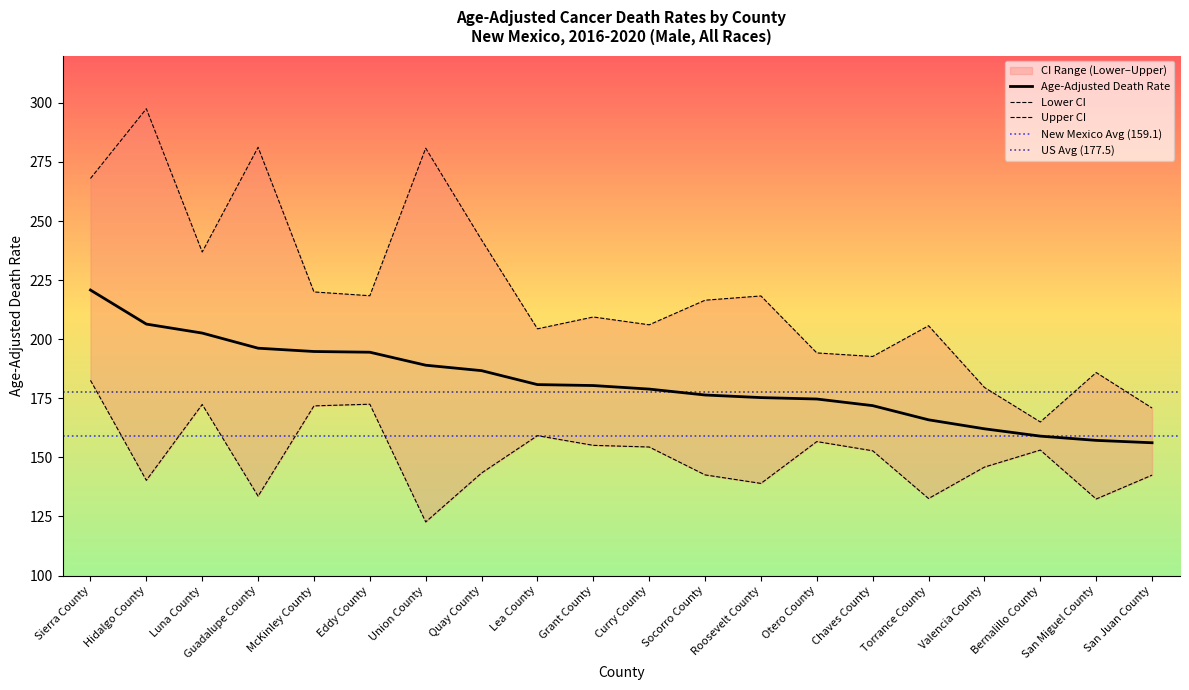

At which category does Upper CI reach its first local valley?

Luna County